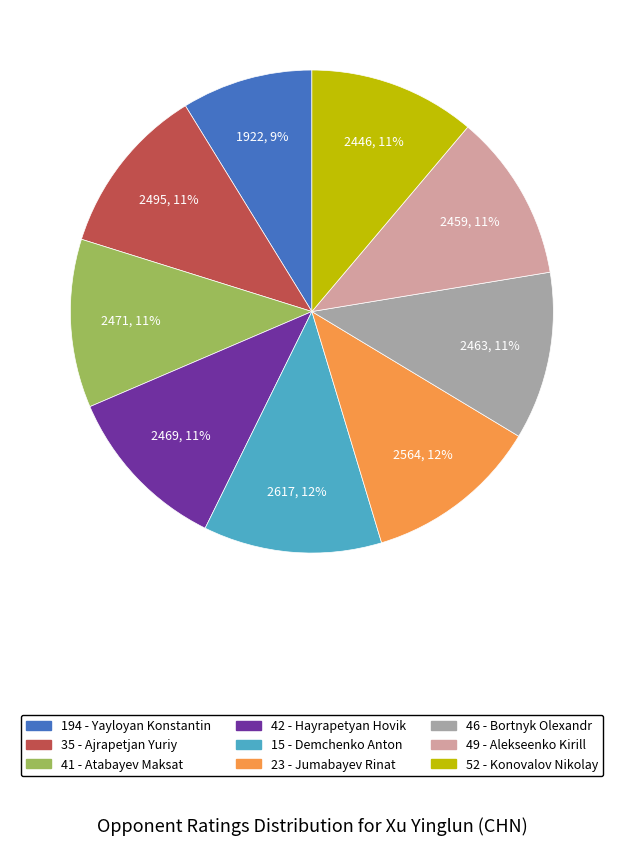

To the nearest percent, what is the difference between the largest and smallest slice percentages?

3%